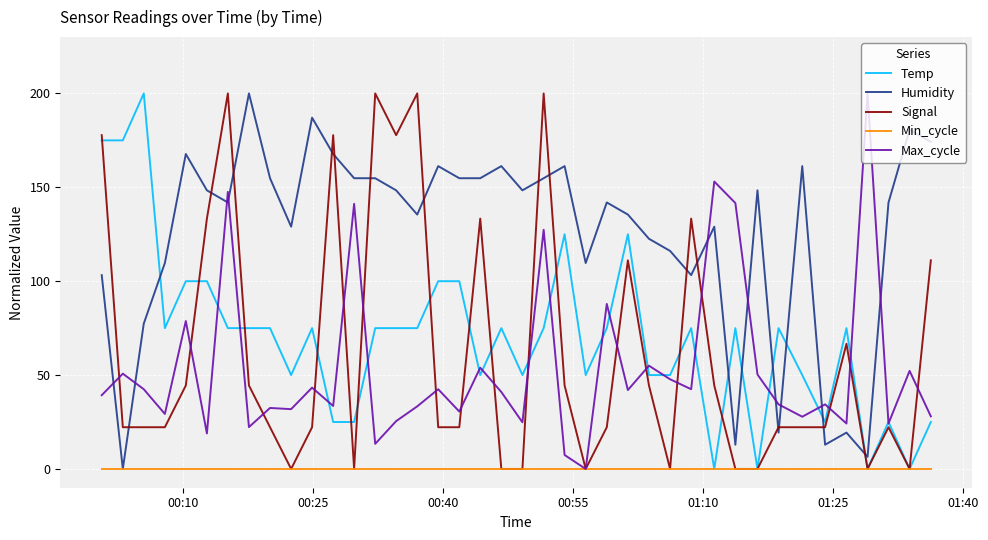

What is the maximum value for Signal?

200.0